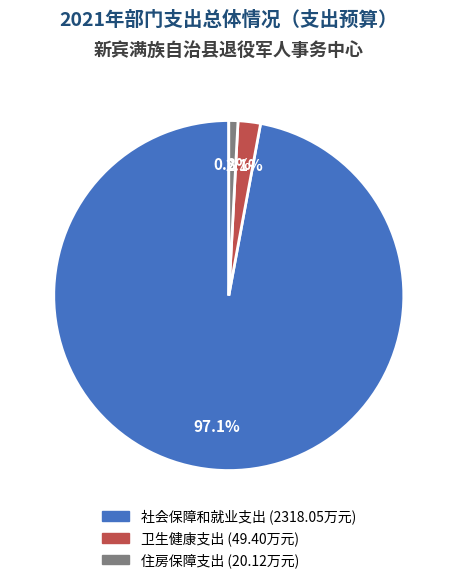

Which has a higher value, 住房保障支出 or 卫生健康支出?

卫生健康支出